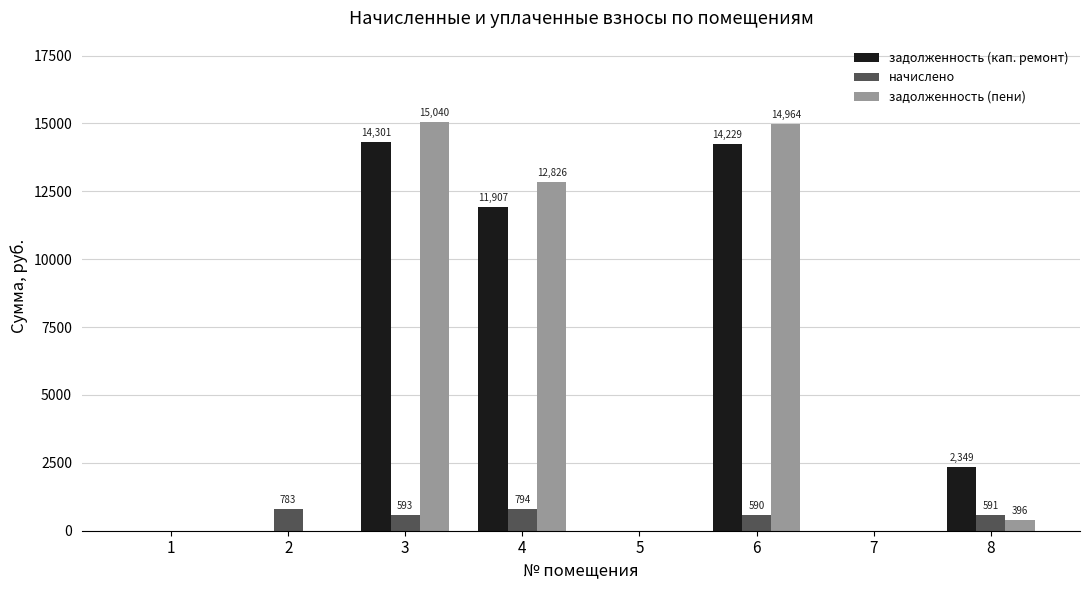

Where is начислено nearest to the value 397?

6